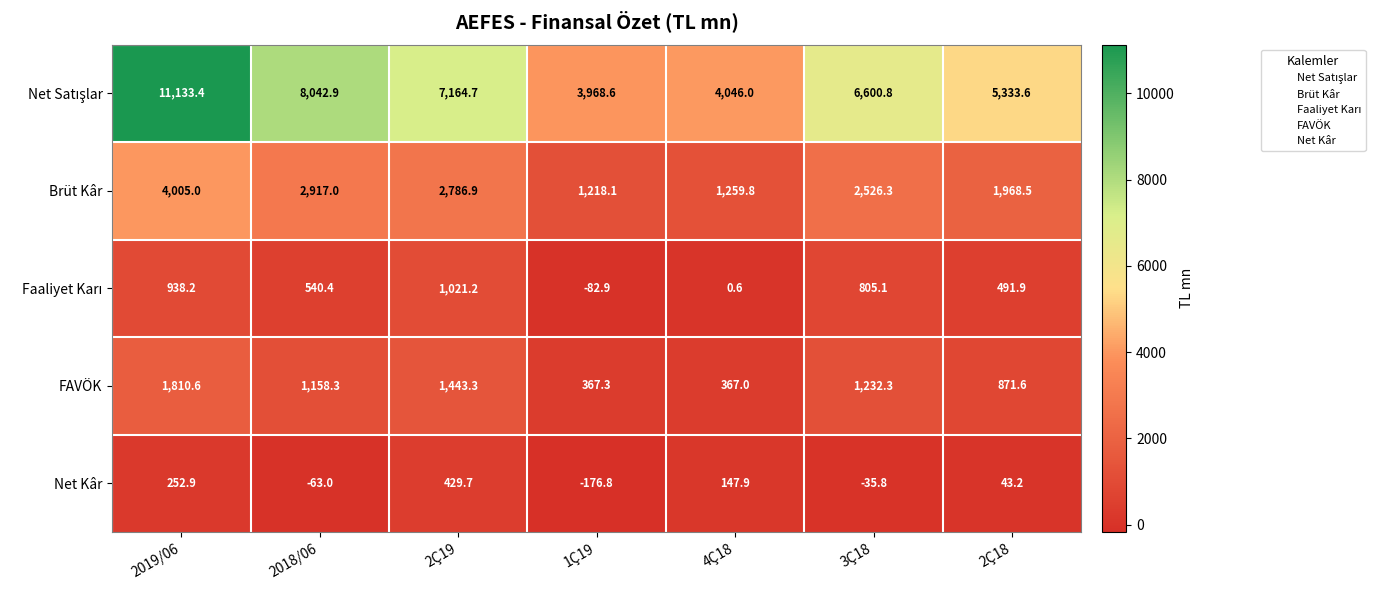

At which category is the sum across all series the highest?

2019/06